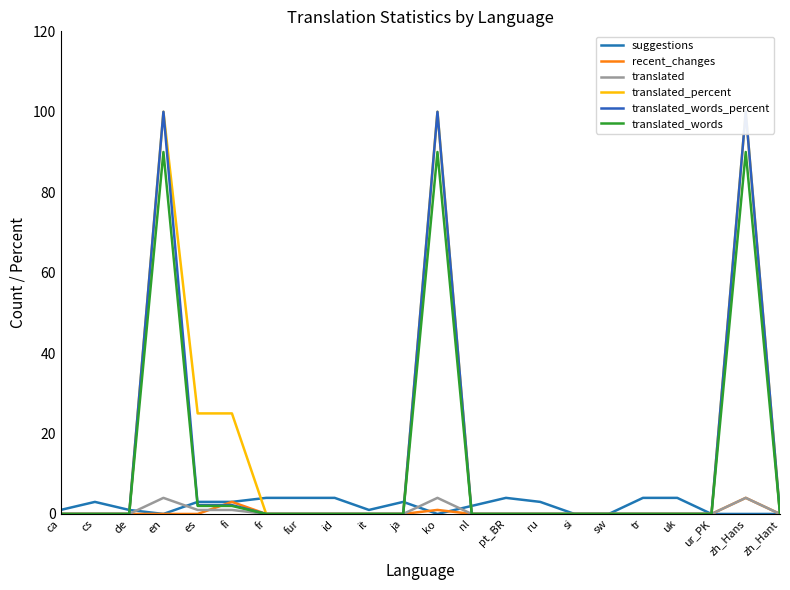

Rank the categories by recent_changes value from highest to lowest.

zh_Hans, fi, ko, ca, cs, de, en, es, fr, fur, id, it, ja, nl, pt_BR, ru, si, sw, tr, uk, ur_PK, zh_Hant